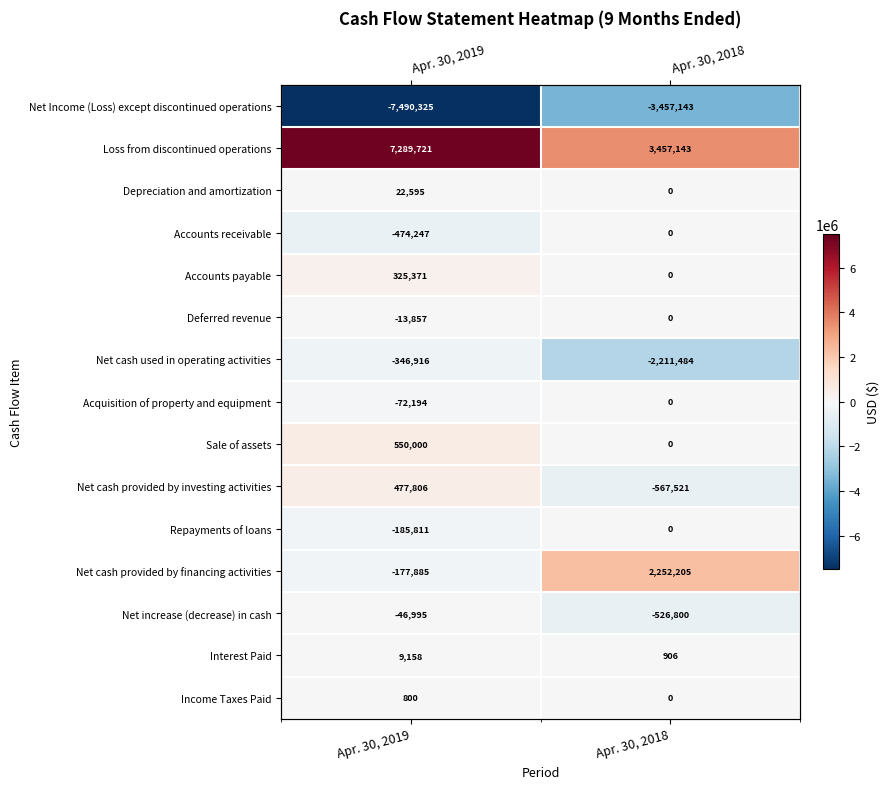

Which series has the widest spread of values?

Net Income (Loss) except discontinued operations